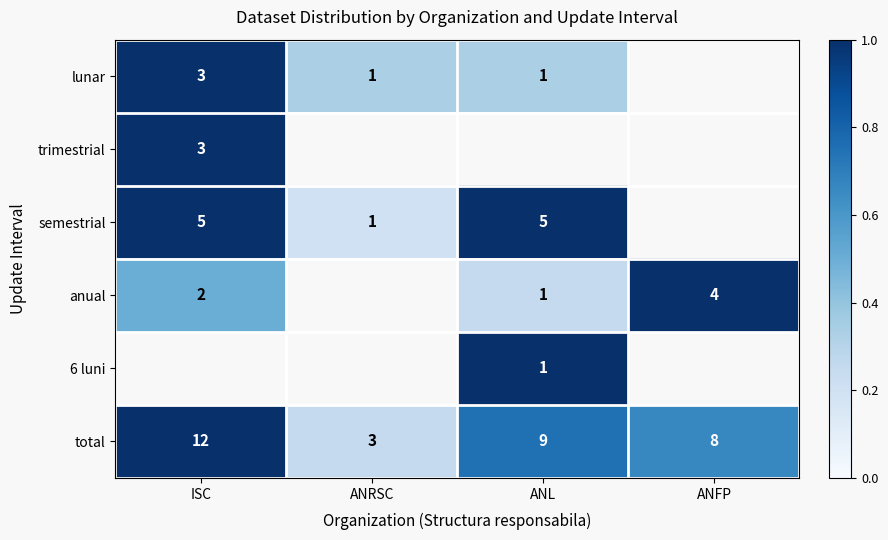

What is the sum of all total values?

32